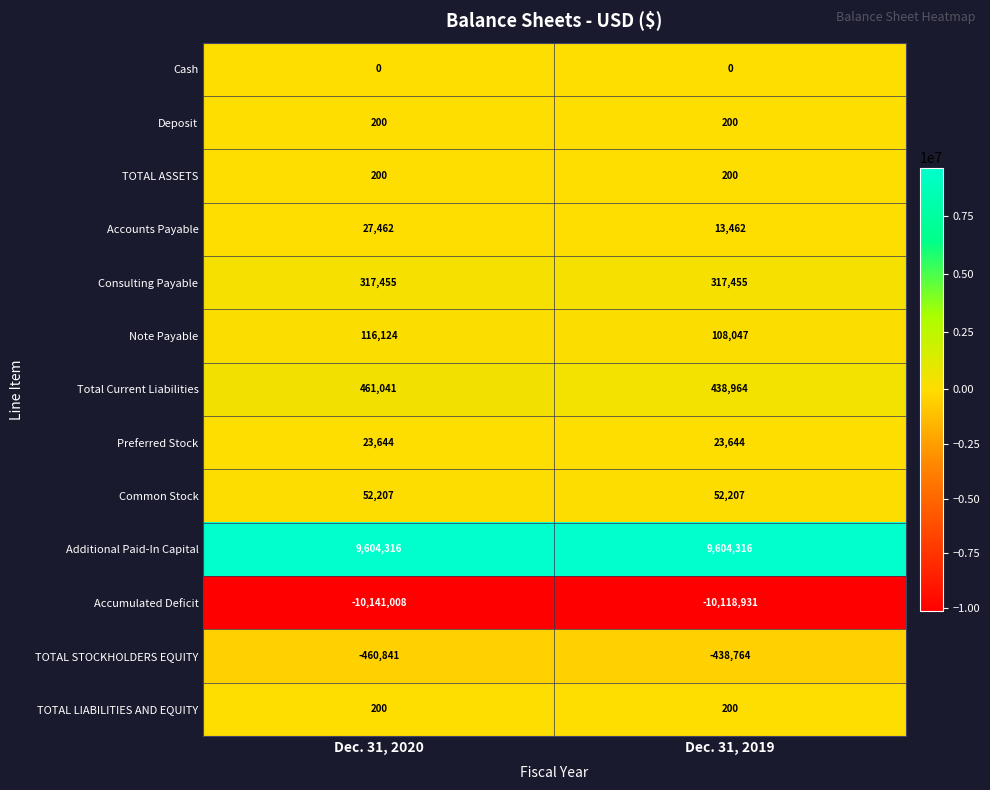

What is the minimum value for Accumulated Deficit?

-10141008